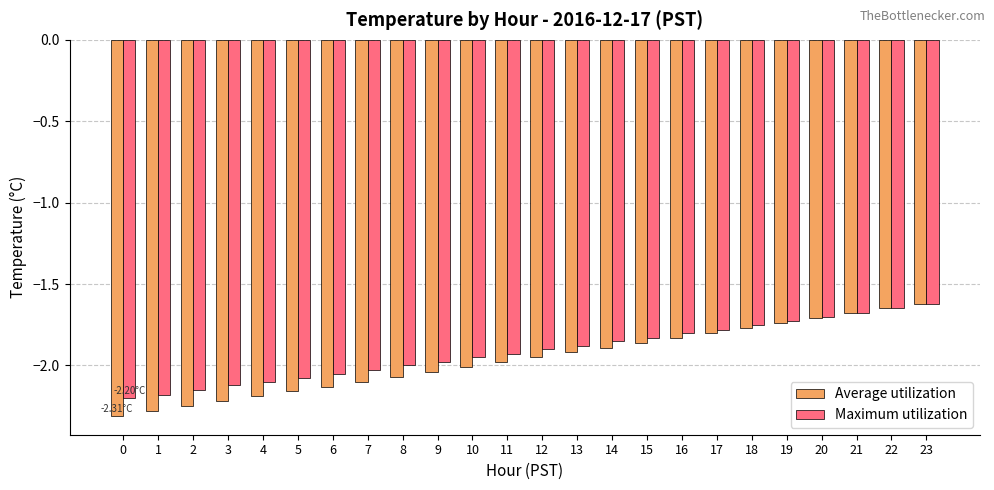

What is the difference between the maximum and minimum values in the Average utilization series?

0.7